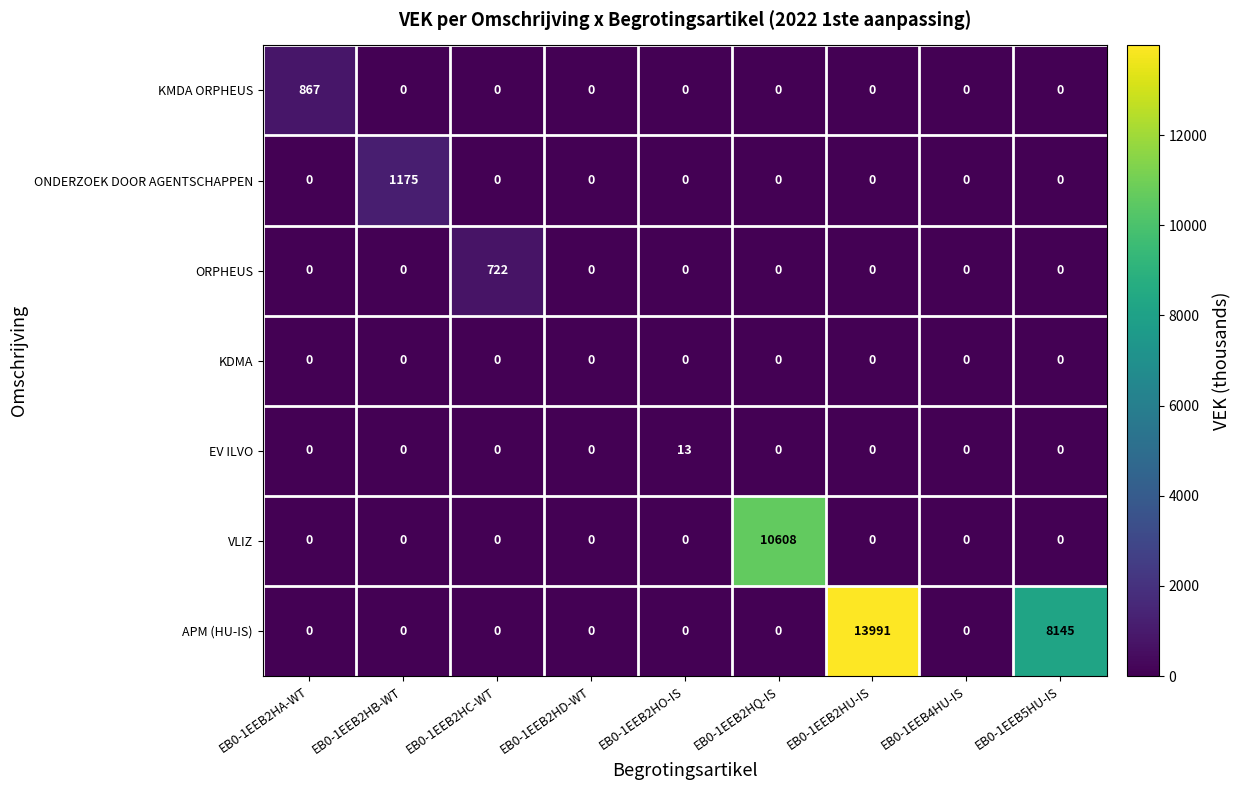

Between EB0-1EEB2HC-WT and EB0-1EEB2HD-WT, which series saw the biggest shift?

ORPHEUS